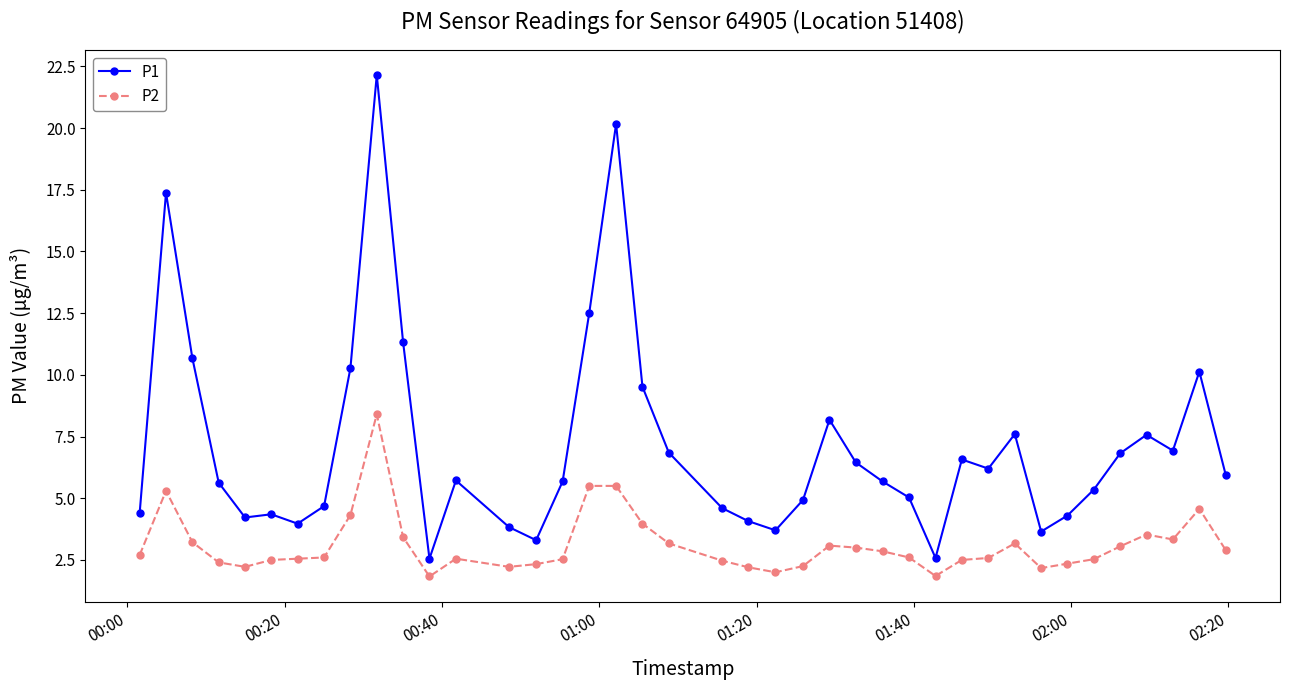

True or false: P1 and P2 intersect in this chart.

False